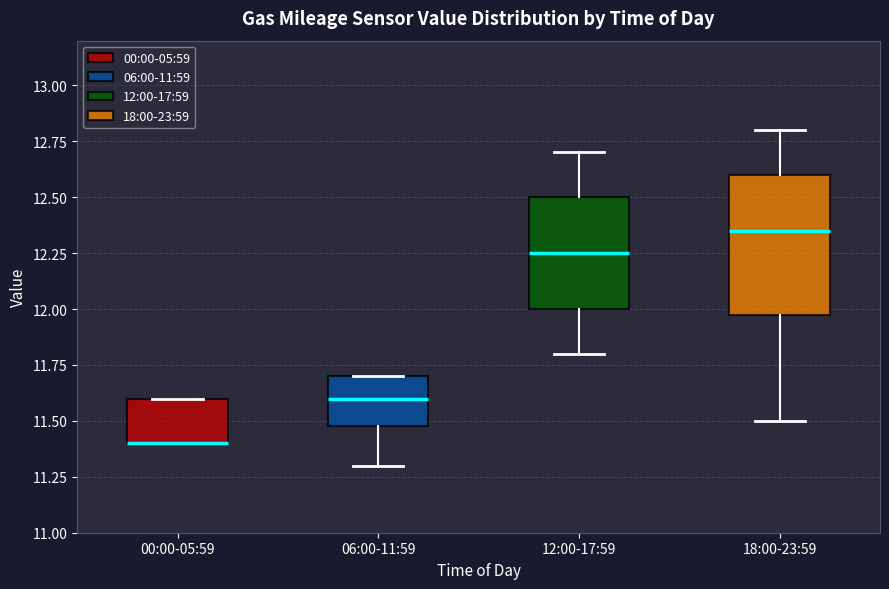

Reading left to right, read every box against the y-axis: the position of its median line, the range the box covers, and the ends of its whiskers. The values are not printed on the chart, so give them approximately, as read against the axis.

00:00-05:59: median 11.40 (drawn on the box's lower edge), box 11.40 to 11.60, whiskers 11.40 to 11.60
06:00-11:59: median 11.60, box 11.50 to 11.70, whiskers 11.30 to 11.70
12:00-17:59: median 12.25, box 12.00 to 12.50, whiskers 11.80 to 12.70
18:00-23:59: median 12.35, box 12.00 to 12.60, whiskers 11.50 to 12.80